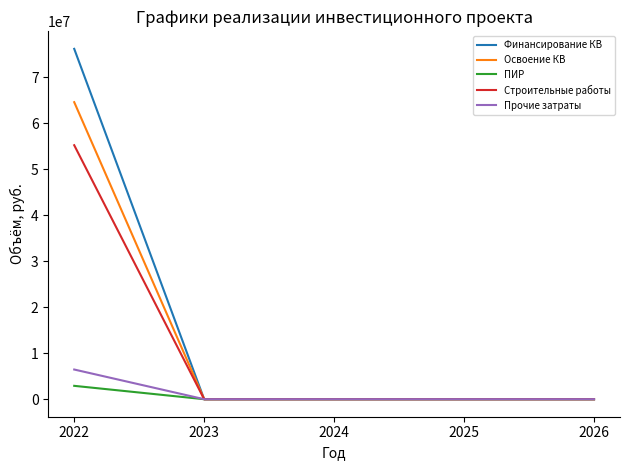

Is it true that Финансирование КВ equals 52521111 at 2025?

False